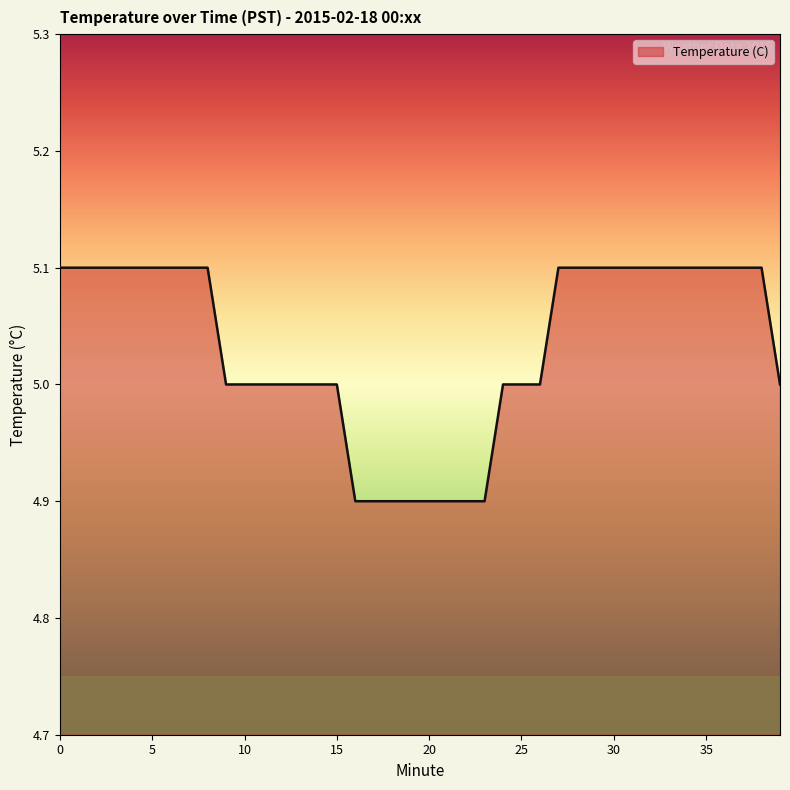

What is the greatest value displayed?

5.1